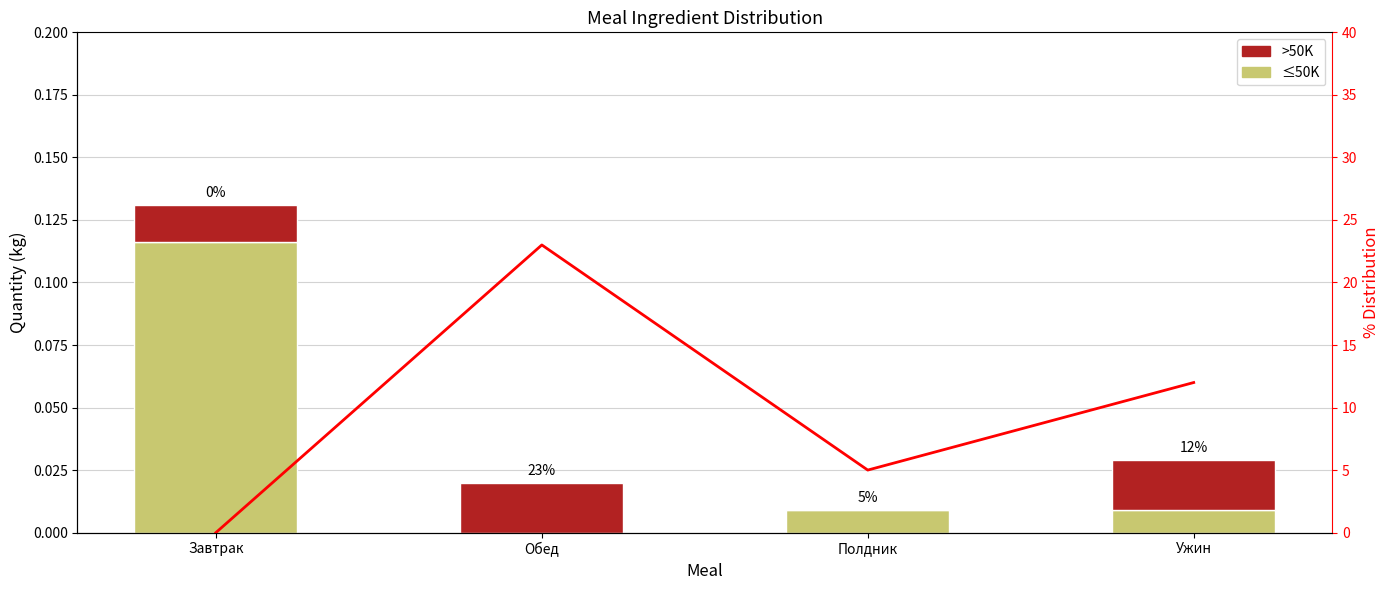

What is the sum of the ≤50K values at Ужин and Завтрак?

0.1